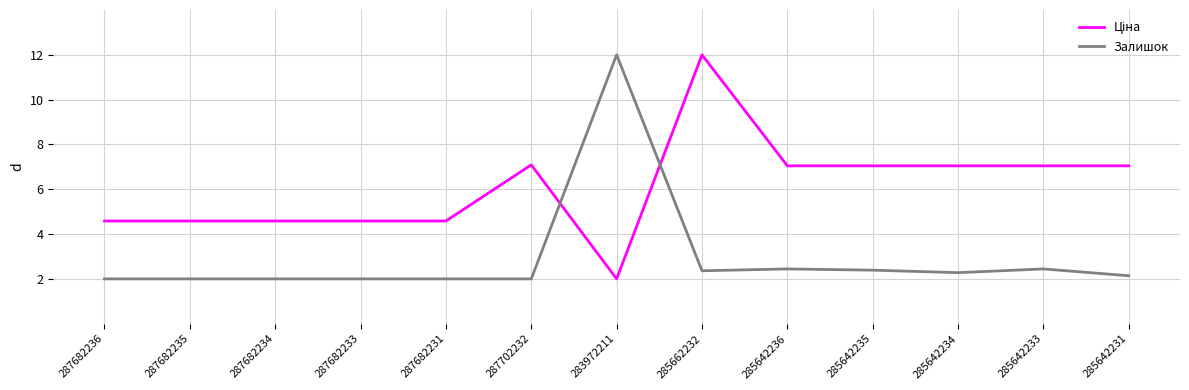

What is the total value across all series at 283972211?

14.0